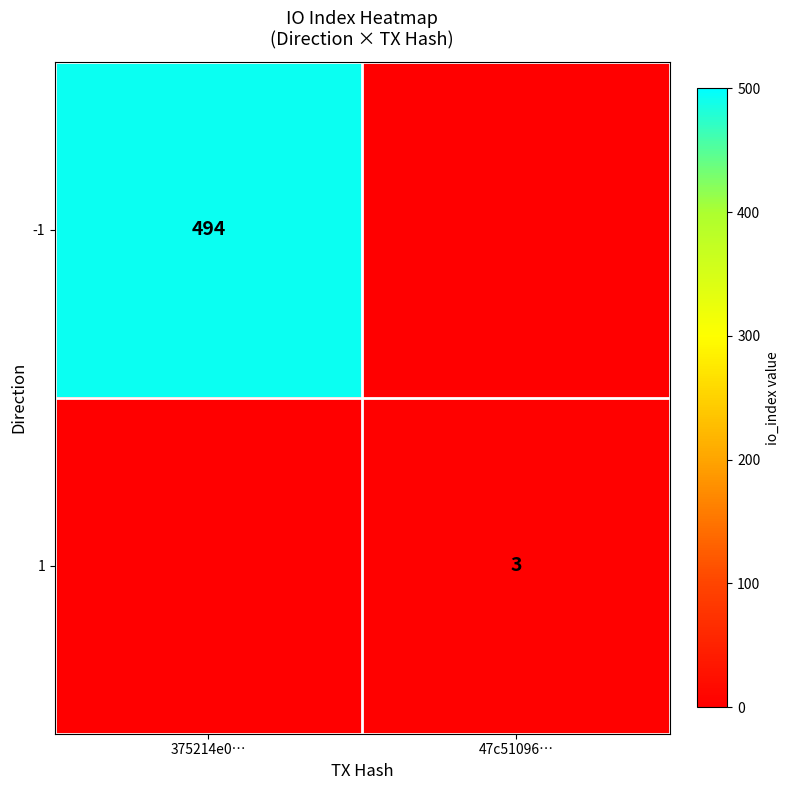

The value of -1 at 375214e0… is 494. True or false?

True